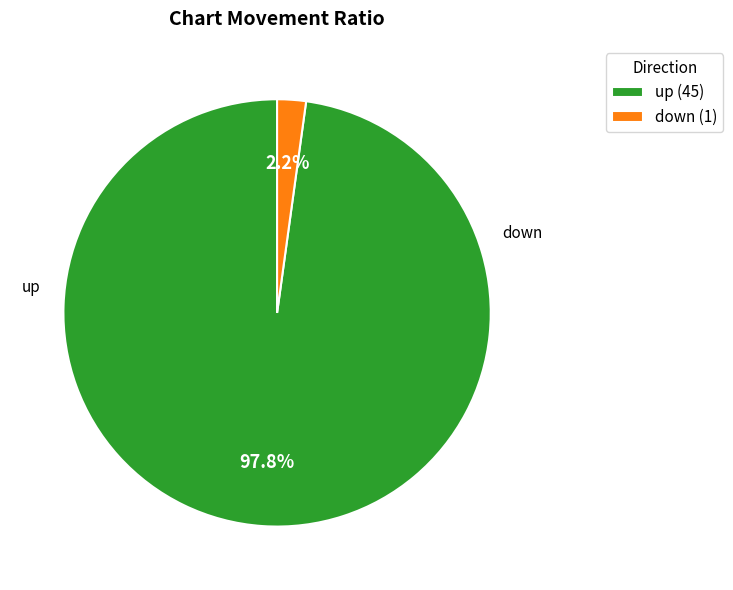

What percentage do up (45) and down (1) together represent?

100.0%